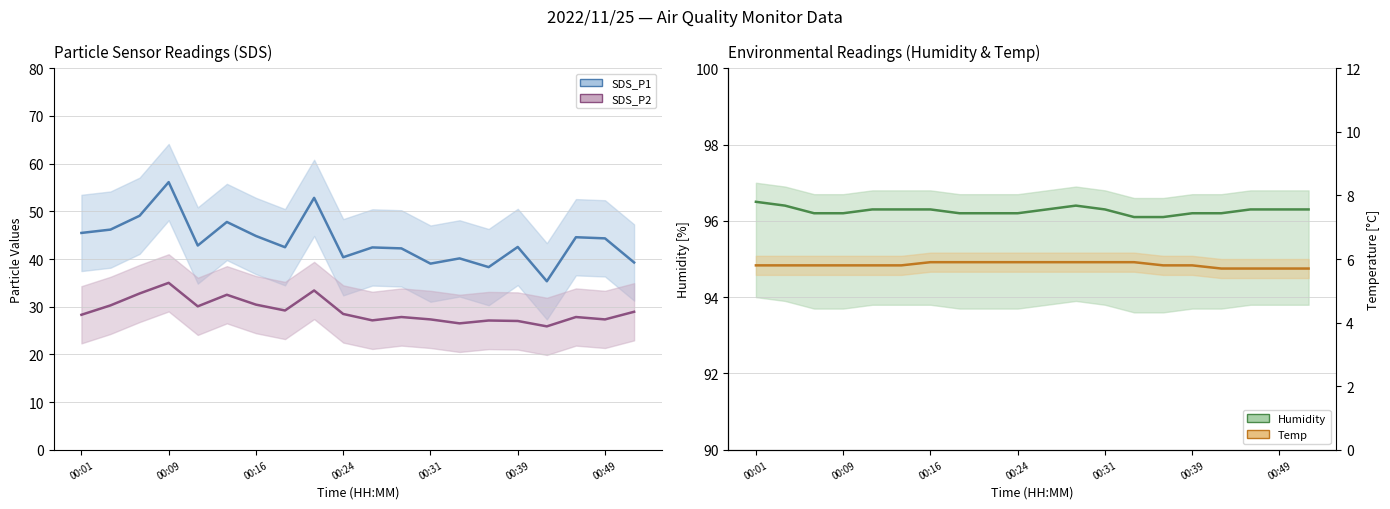

Is it true that Humidity equals 96.2 at 00:21?

True